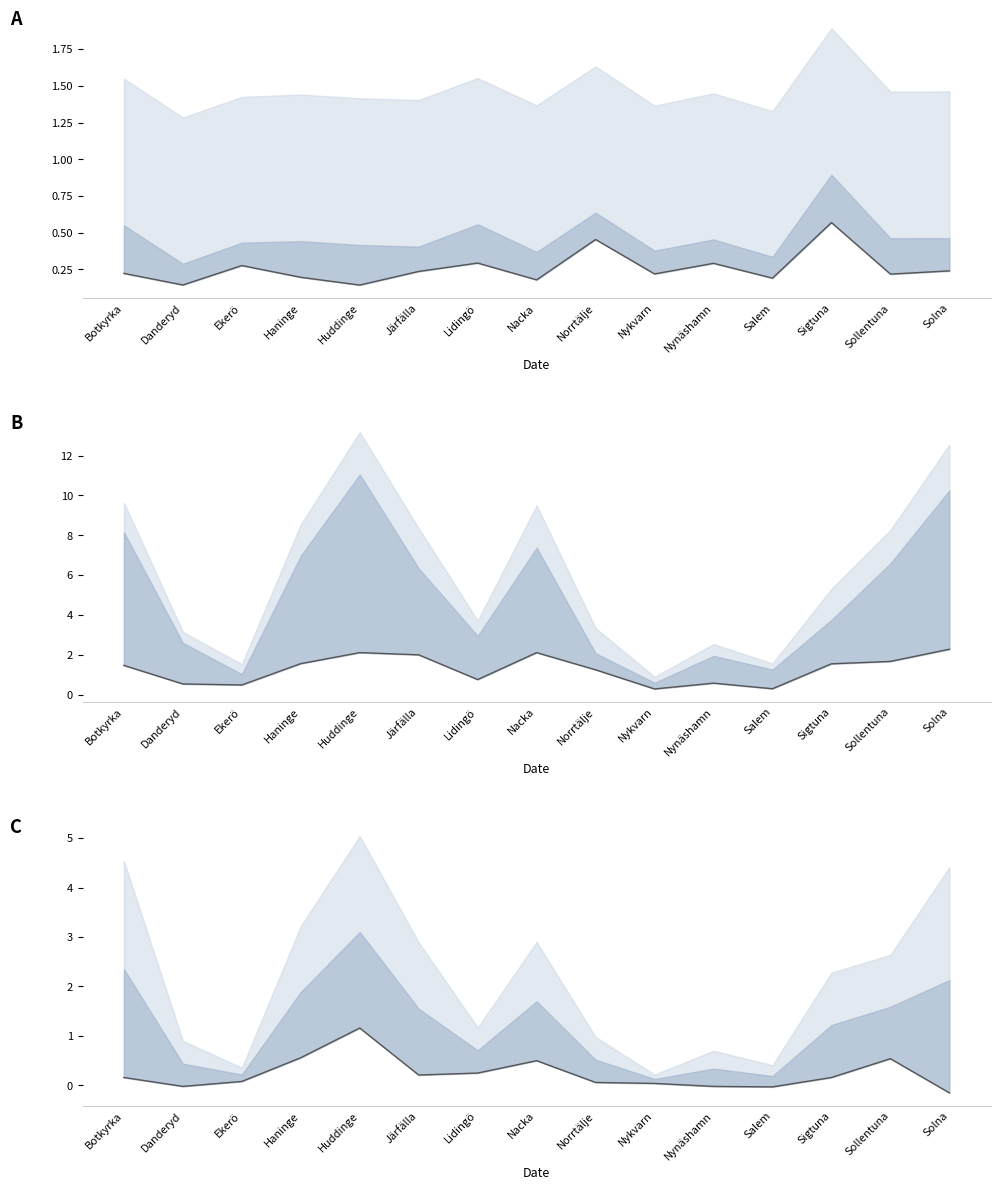

Is the value of C at Danderyd greater than the value of A at Ekerö?

No